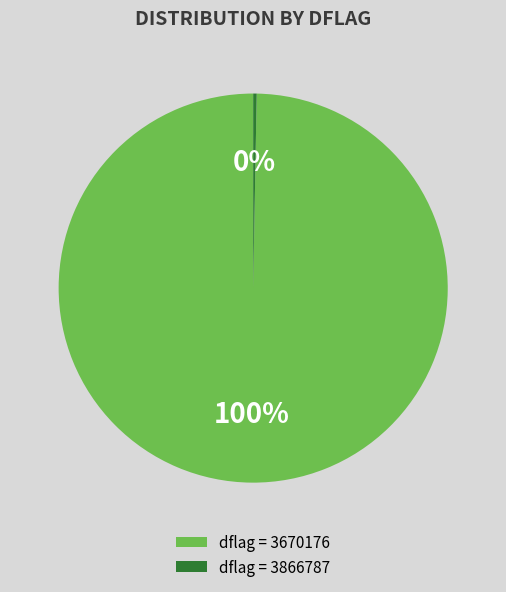

Between dflag = 3670176 and dflag = 3866787, which is larger?

dflag = 3670176